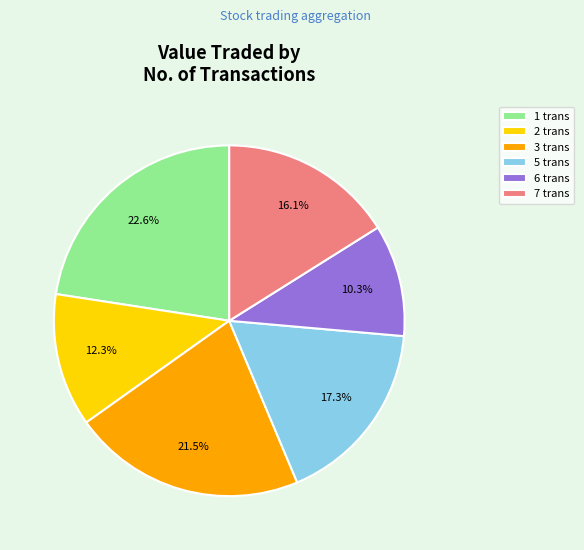

Approximately how many times larger is the value at 3 trans compared to 1 trans?

1.0